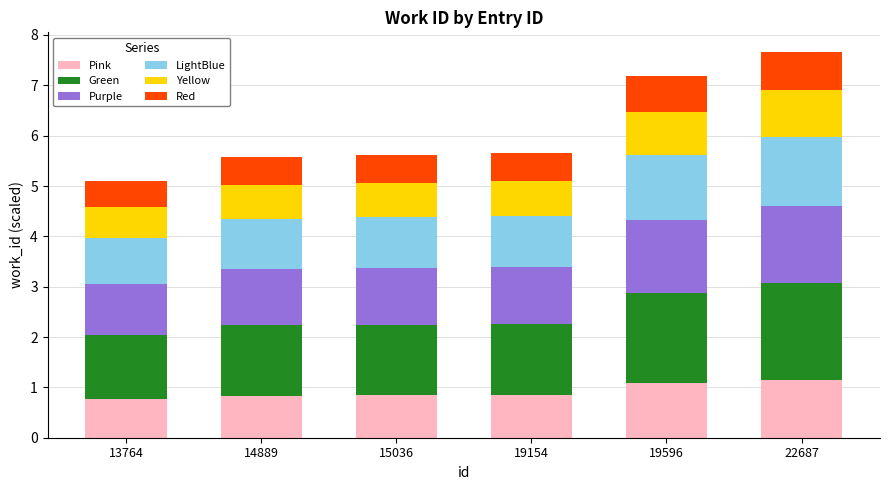

What is the maximum value for Pink?

1.2